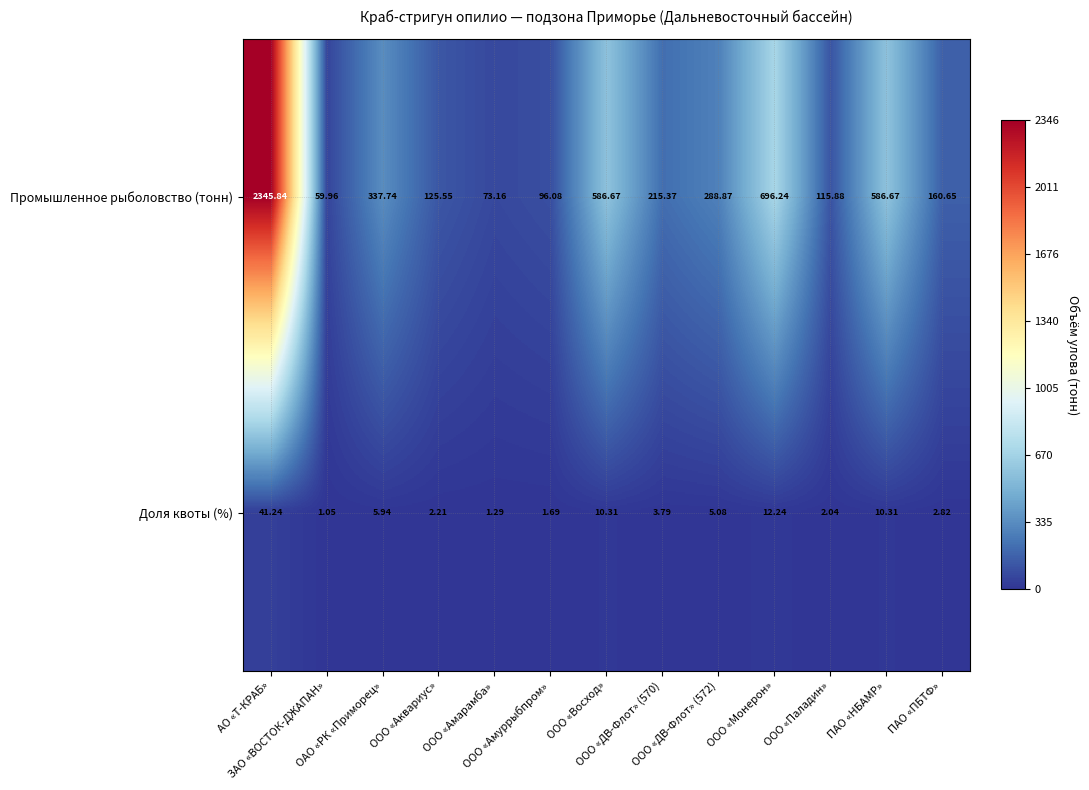

Which series has the widest spread of values?

Промышленное рыболовство (тонн)